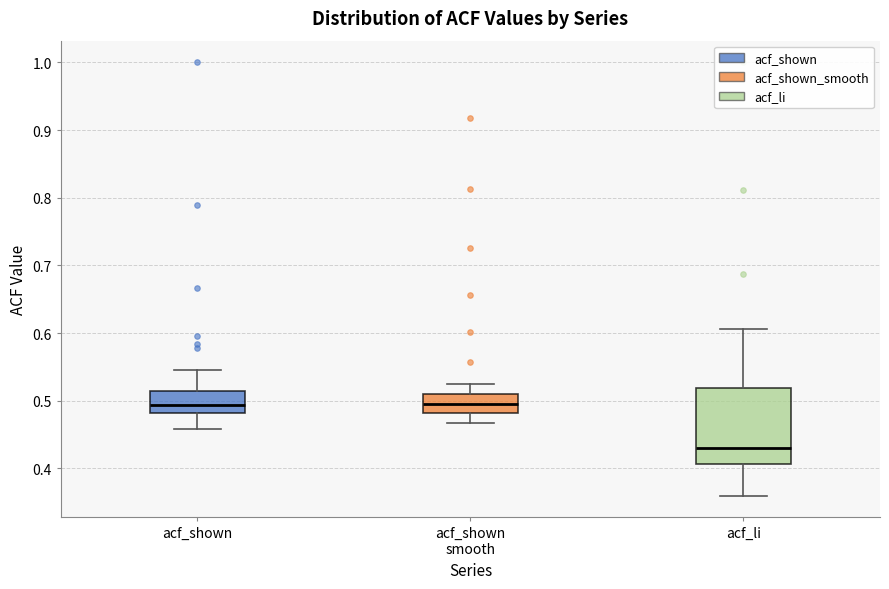

Reading left to right, read every box against the y-axis: the position of its median line, the range the box covers, and the ends of its whiskers. The values are not printed on the chart, so give them approximately, as read against the axis.

acf_shown: median 0.49, box 0.48 to 0.51, whiskers 0.46 to 0.55
acf_shown smooth: median 0.50, box 0.48 to 0.51, whiskers 0.47 to 0.53
acf_li: median 0.43, box 0.41 to 0.52, whiskers 0.36 to 0.61